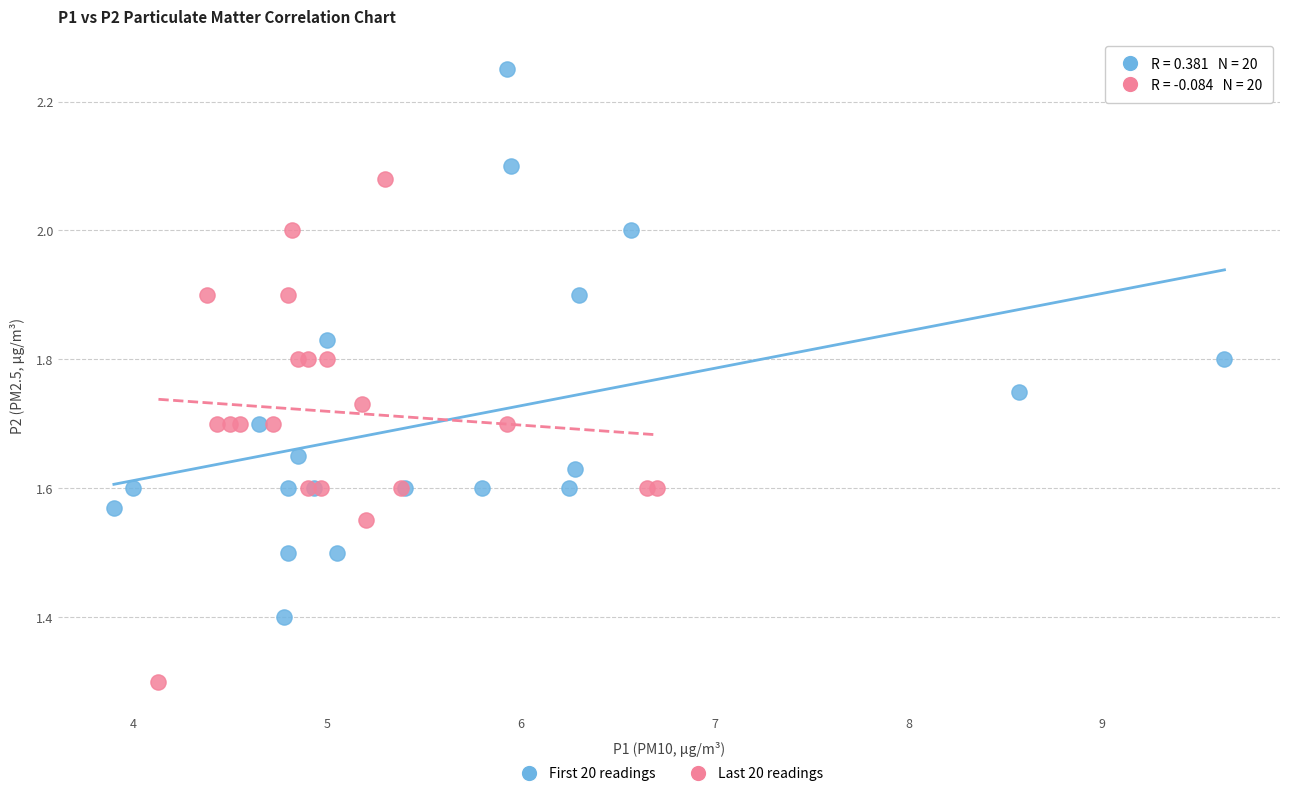

Which series reaches the maximum Y coordinate?

First 20 readings